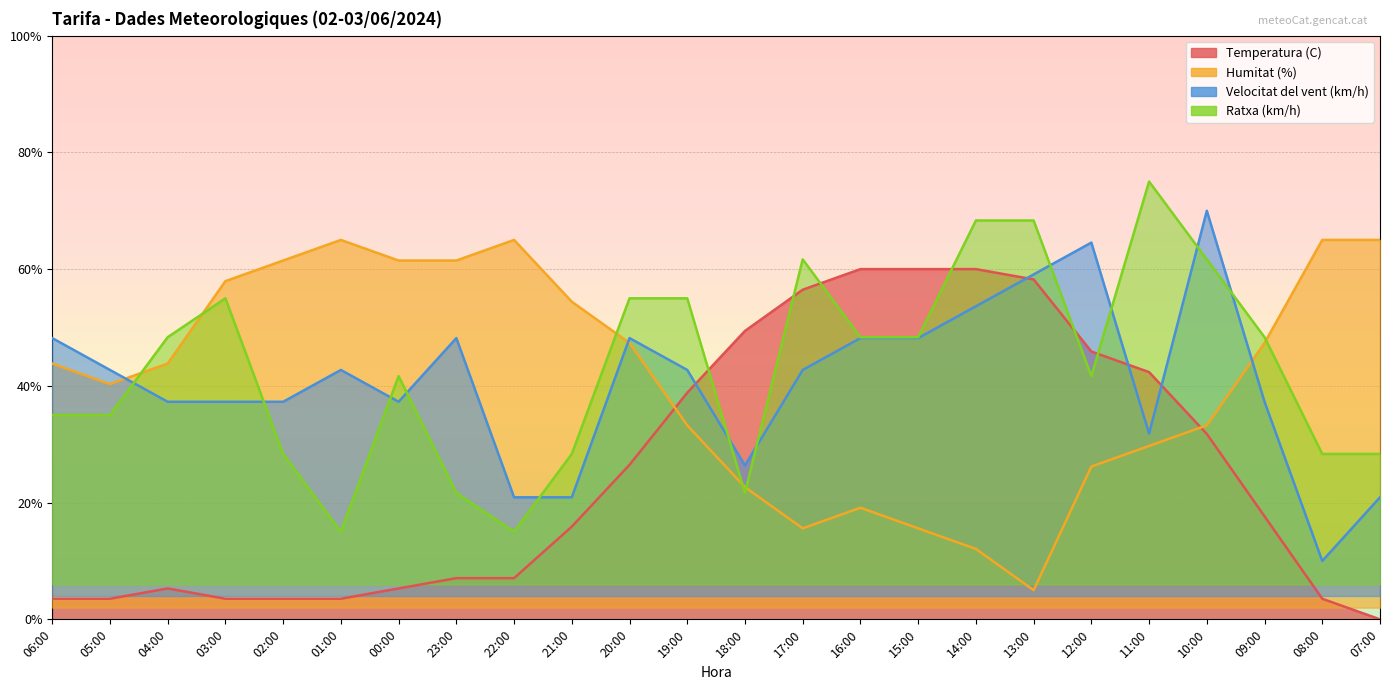

What is the difference between the second highest and second lowest values in the Ratxa (km/h) series?

53.3